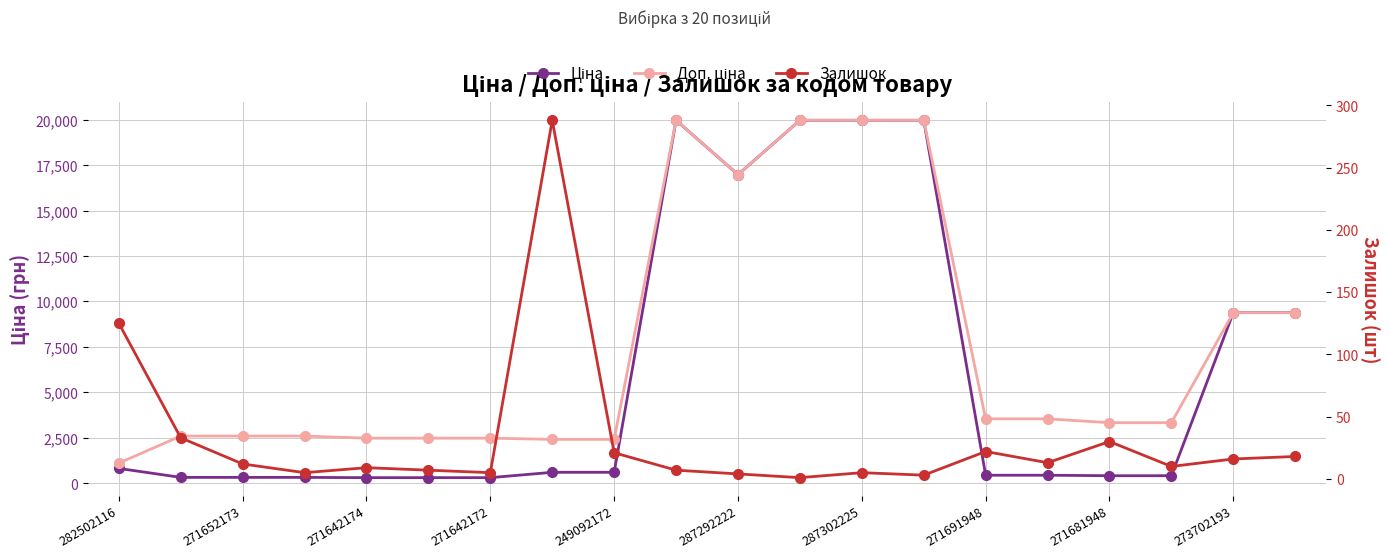

At 282502116, list the series in order from largest to smallest.

Доп. ціна, Ціна, Залишок